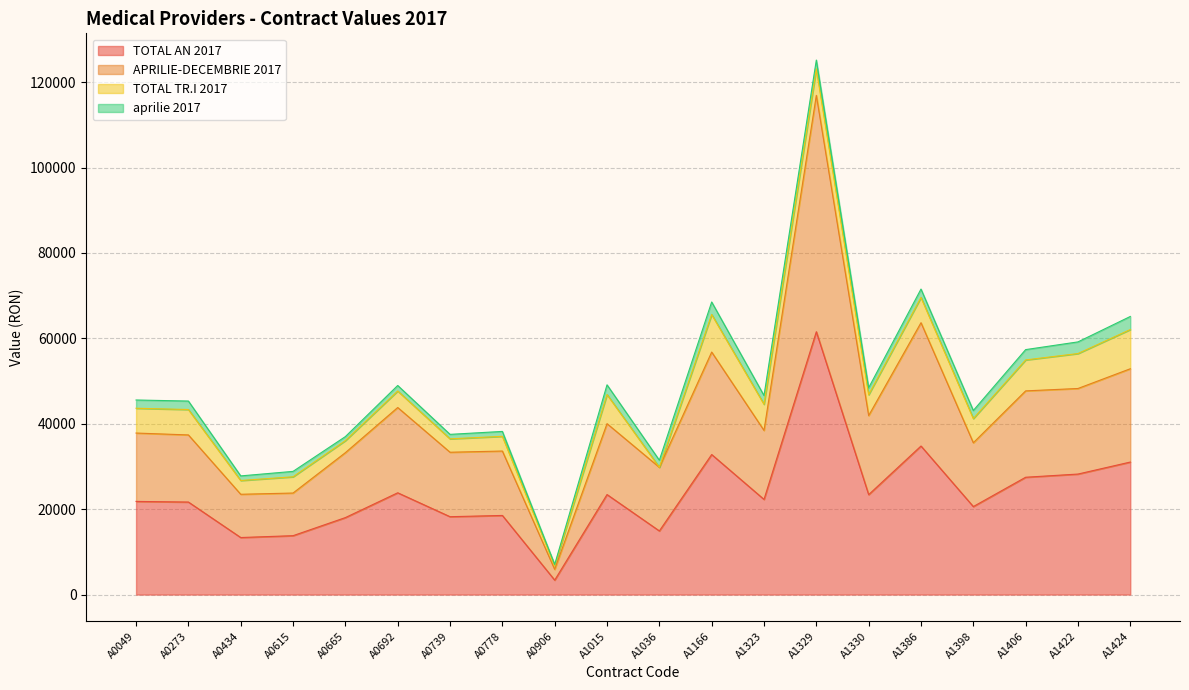

What is the value of the APRILIE-DECEMBRIE 2017 point at the 2nd from the left?

37382.2